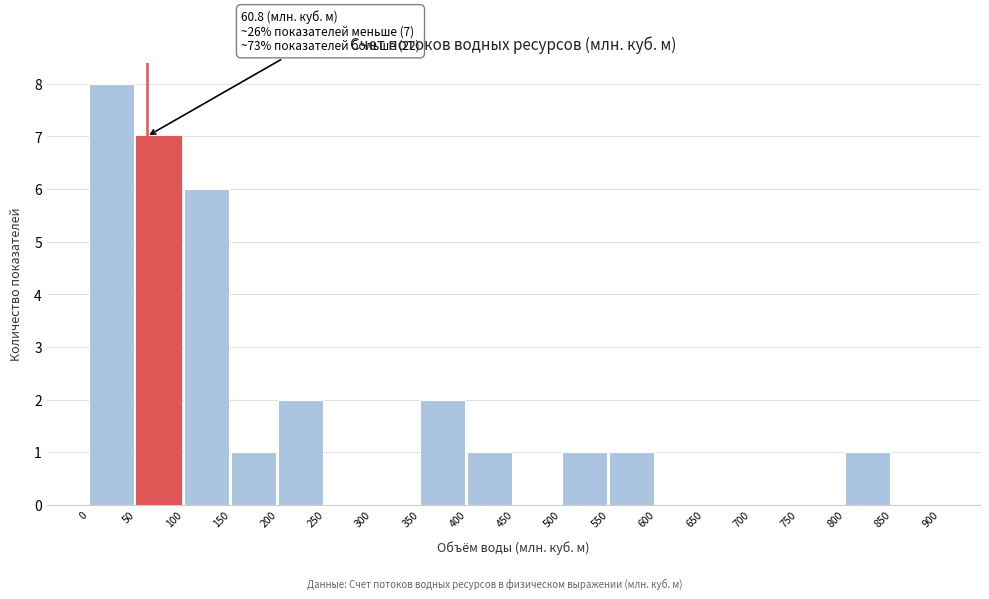

Which range on the x-axis has the tallest bar?

0 to 50